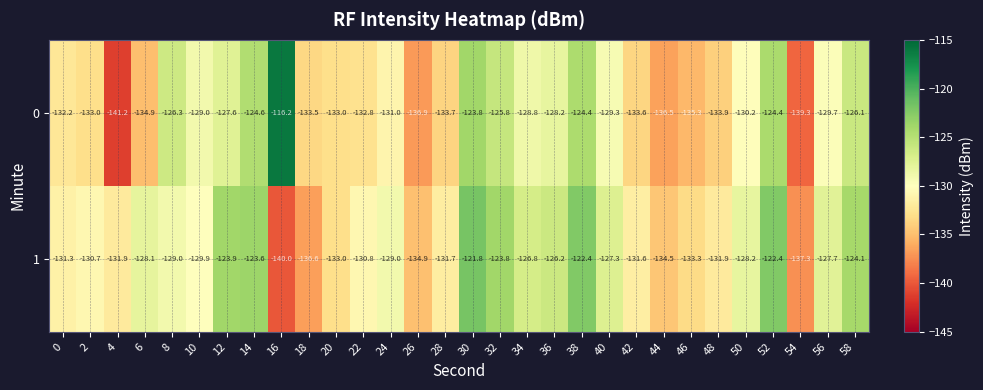

Which series has the largest range (max minus min)?

0